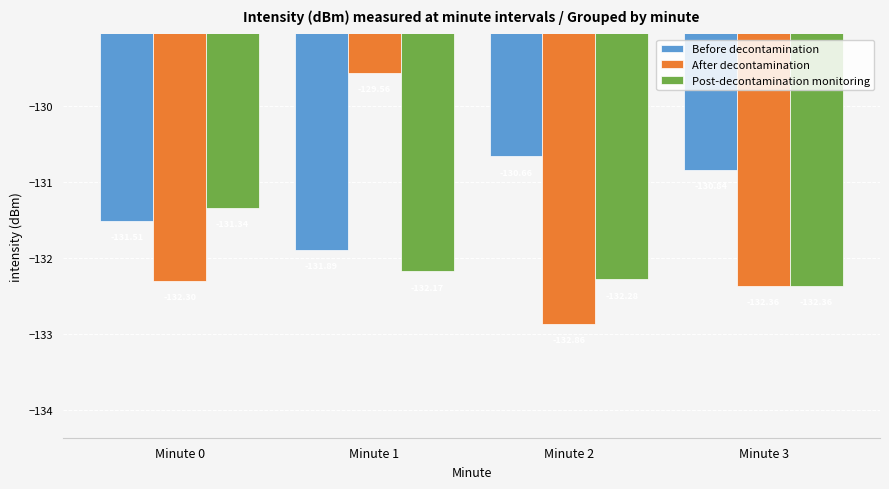

Which series changed the most between Minute 0 and Minute 1?

After decontamination